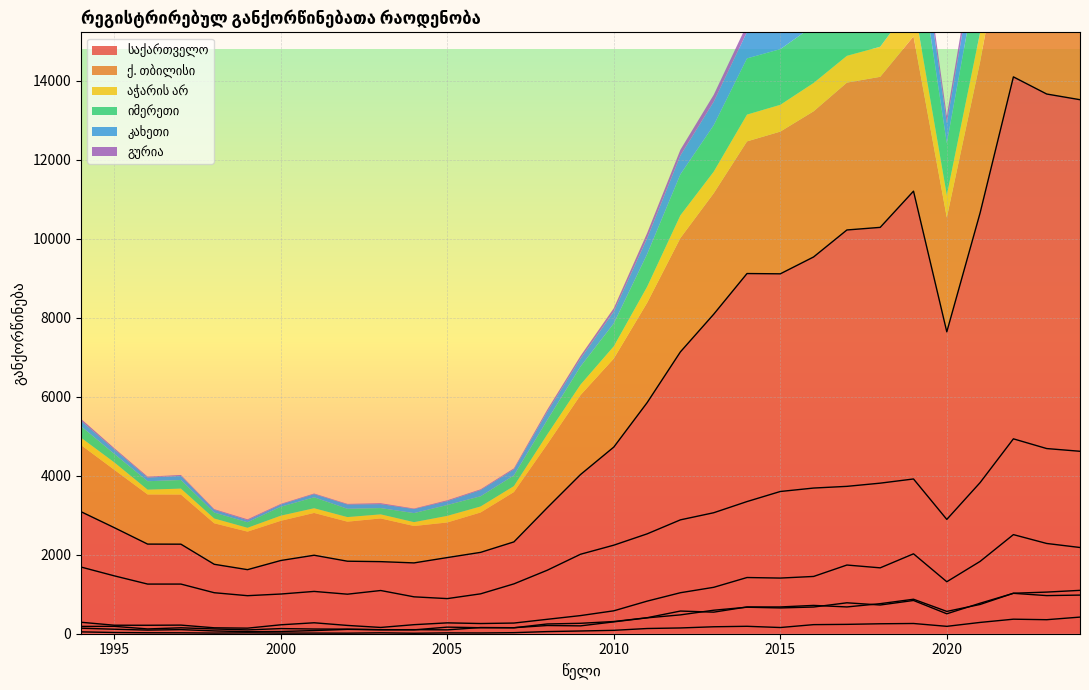

What is the difference between the აჭარის არ values at 2015 and 2022?

347